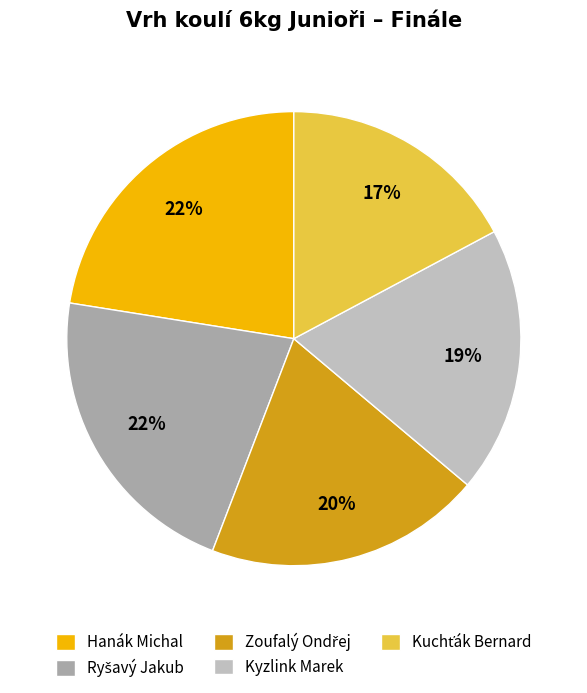

To the nearest percent, what is the average slice percentage?

20%